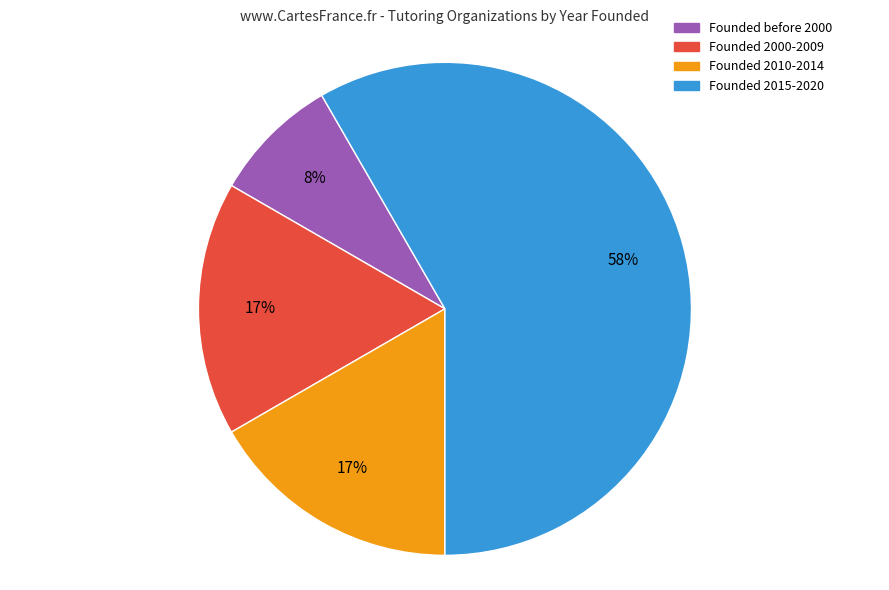

To the nearest percent, what is the difference between the largest and smallest slice percentages?

50%